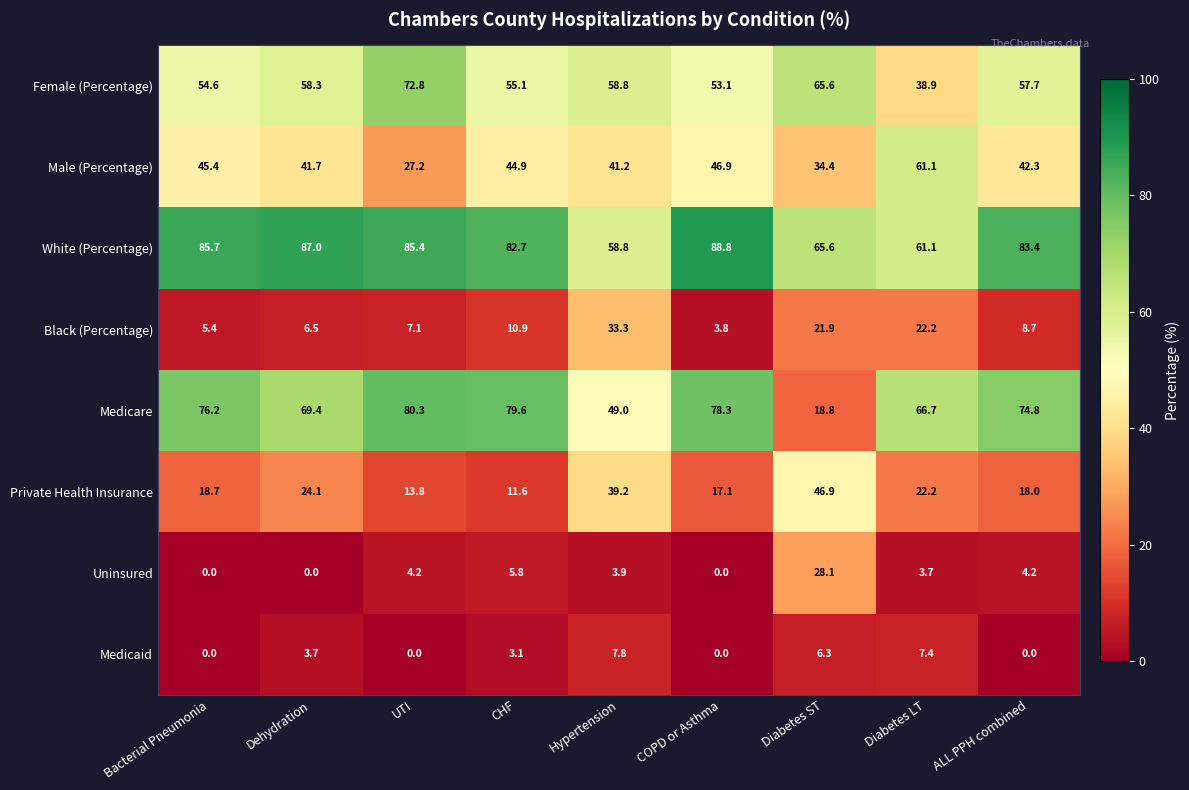

List the labels in order of Female (Percentage) value, smallest first.

Diabetes LT, COPD or Asthma, Bacterial Pneumonia, CHF, ALL PPH combined, Dehydration, Hypertension, Diabetes ST, UTI